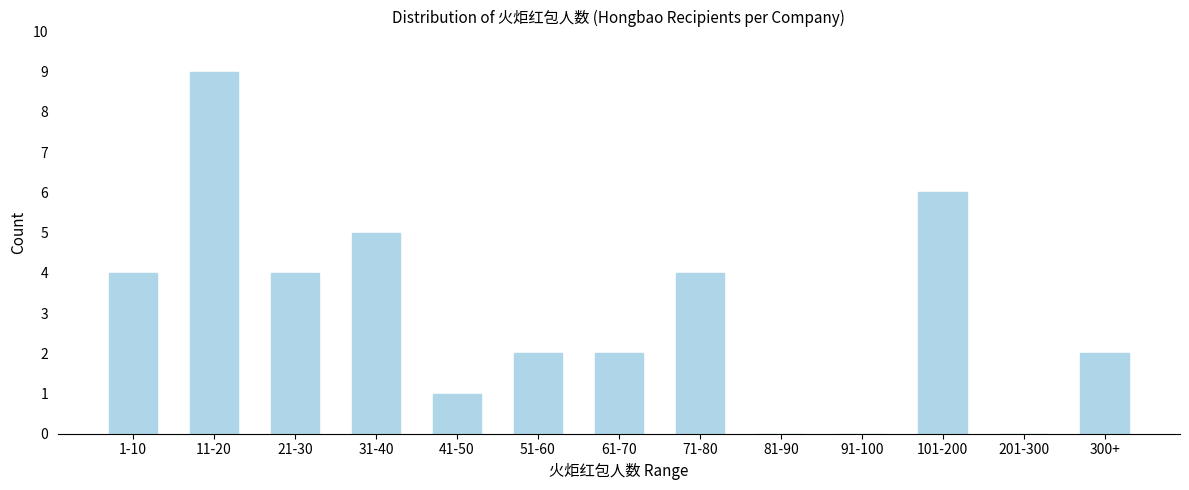

Reading left to right, list all the values displayed in this chart.

1-10=4	11-20=9	21-30=4	31-40=5	41-50=1	51-60=2	61-70=2	71-80=4	81-90=0	91-100=0	101-200=6	201-300=0	300+=2